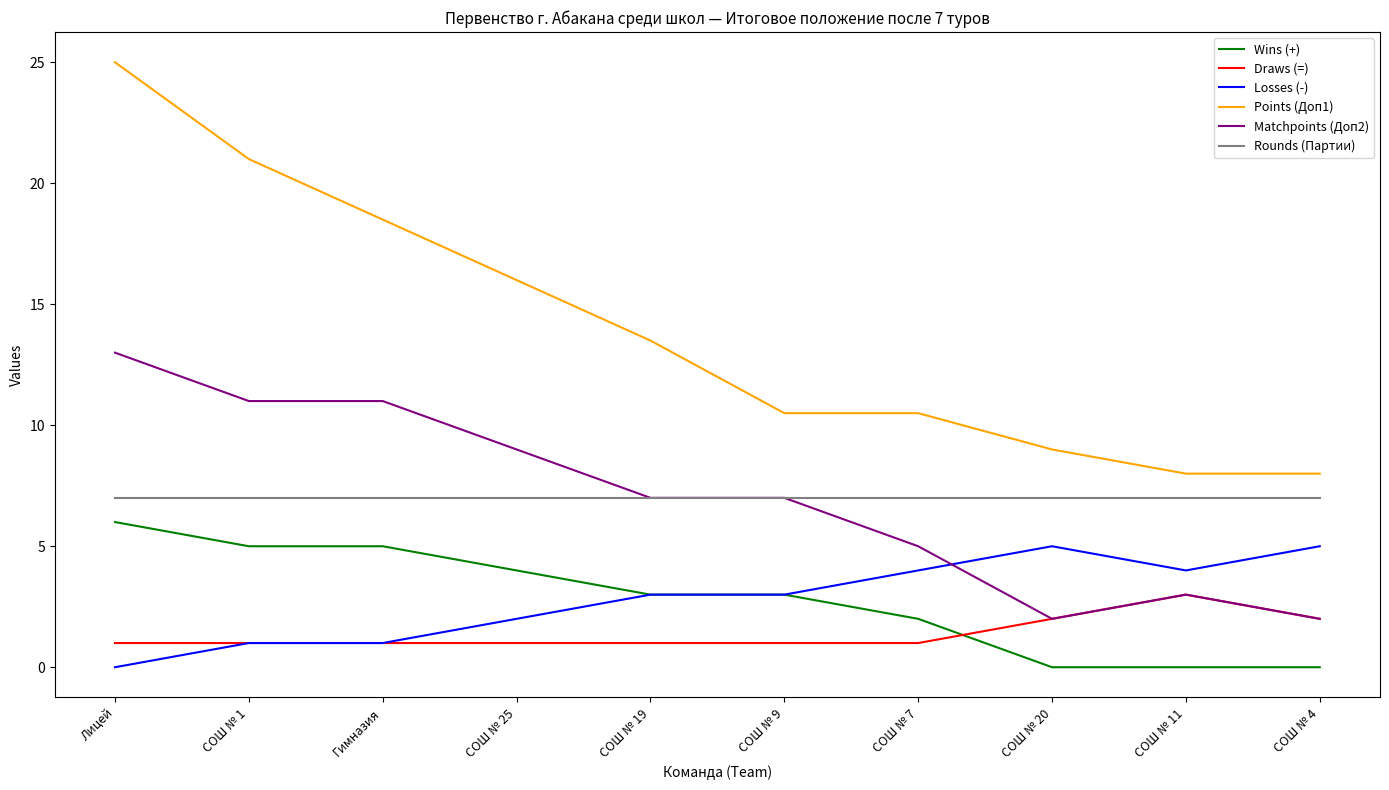

Where does the Points (Доп1) series first go above 13?

Лицей